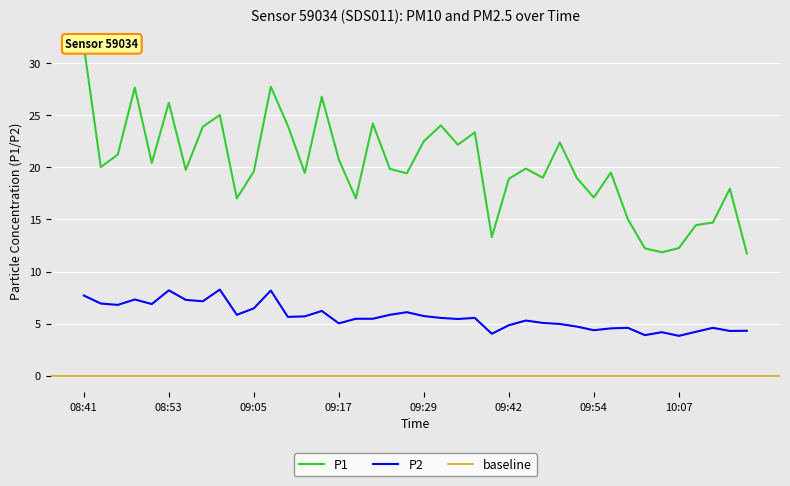

What is the spread (max minus min) of values at 09:15?

20.6